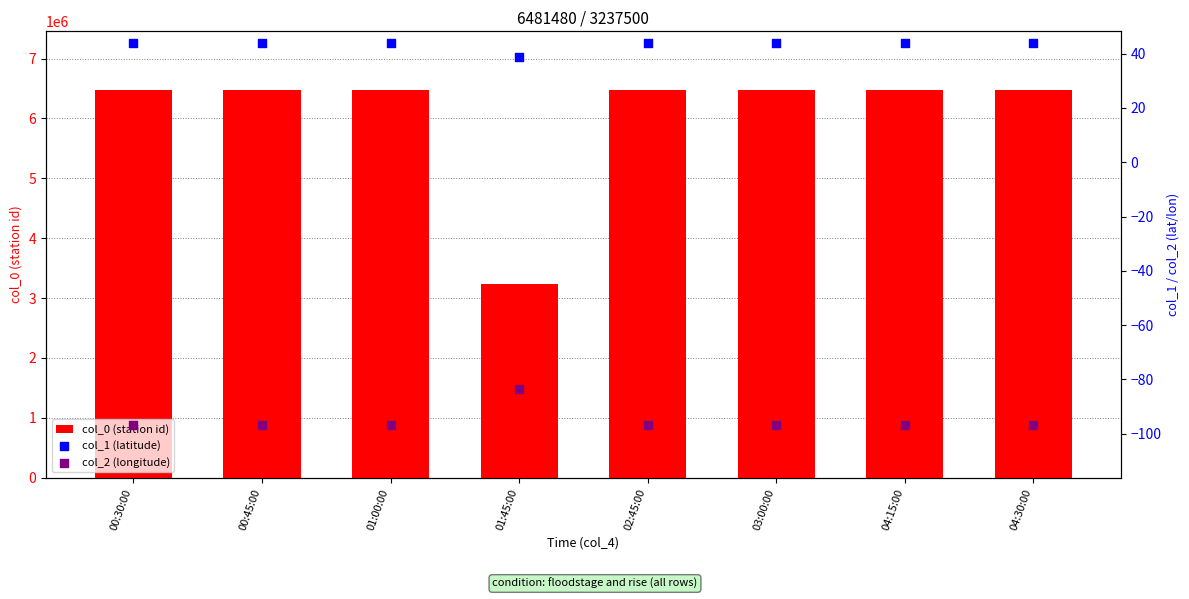

Is the value of col_1 (latitude) at 04:30:00 greater than the value of col_0 (station id) at 00:30:00?

No